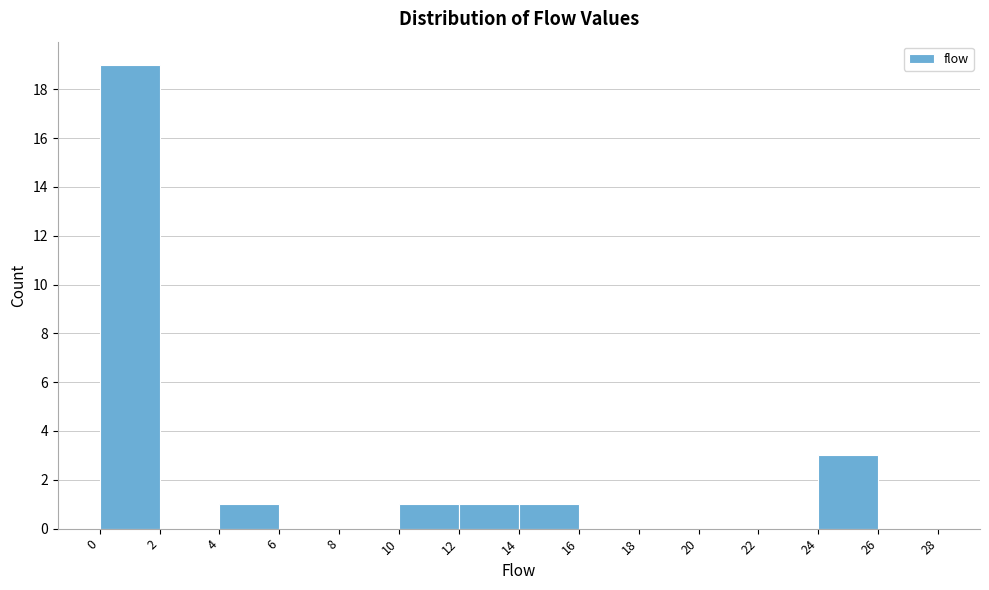

Over which range of the x-axis is the bar tallest?

0 to 2